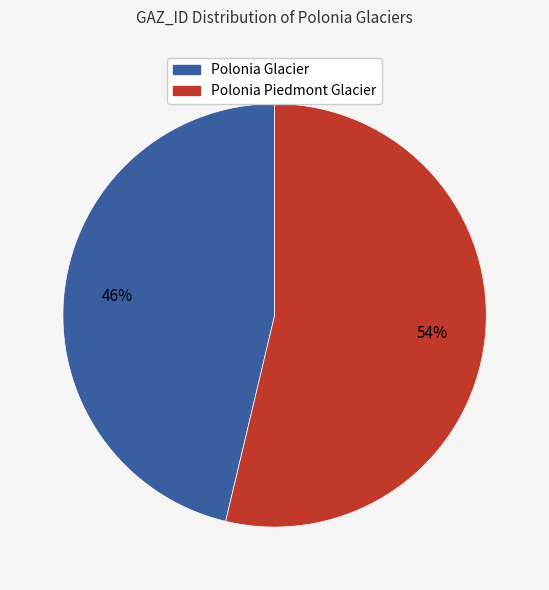

Is there any slice that represents more than half of the pie?

Yes